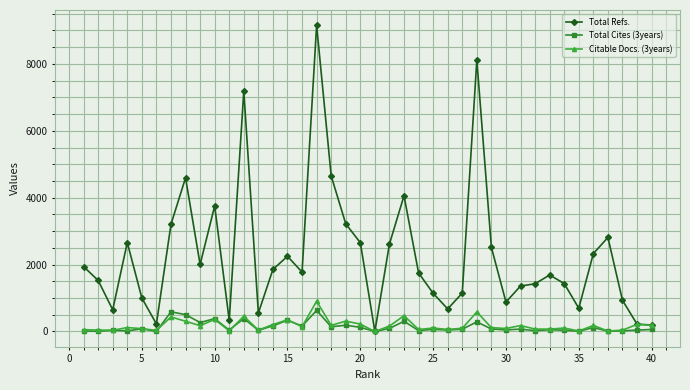

The value of Total Refs. at 10 is 2469. True or false?

False